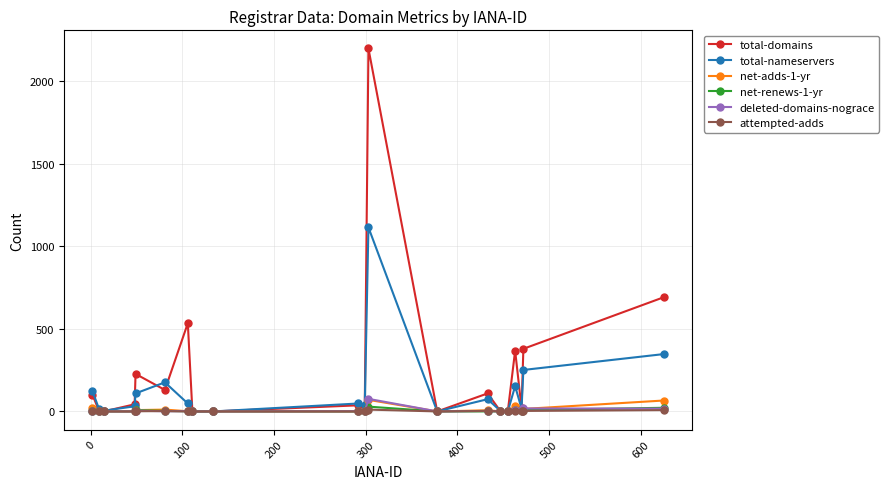

At how many categories does at least one series exceed 1284?

1